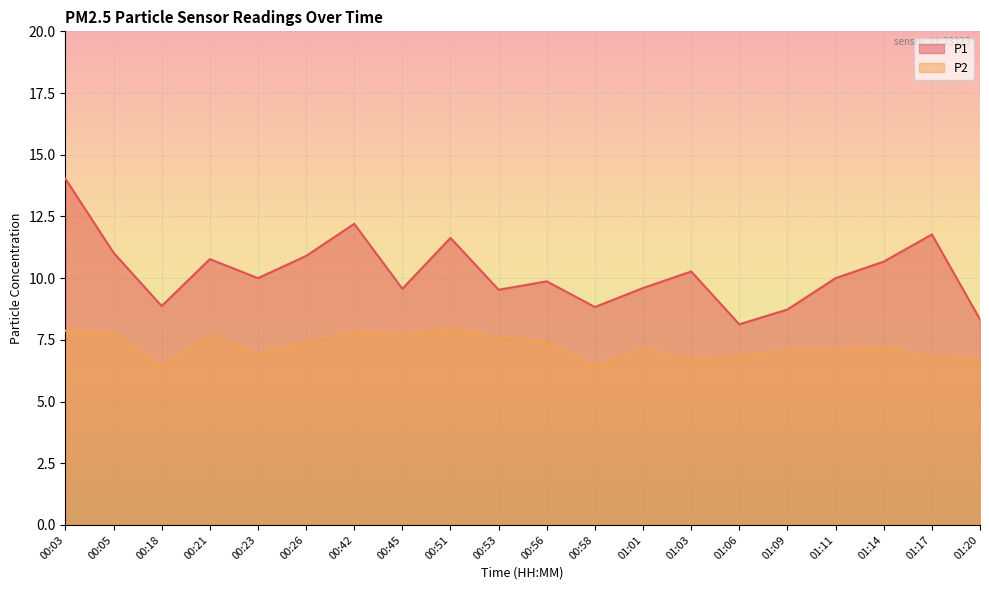

How many interior local valleys does the P2 series have?

5